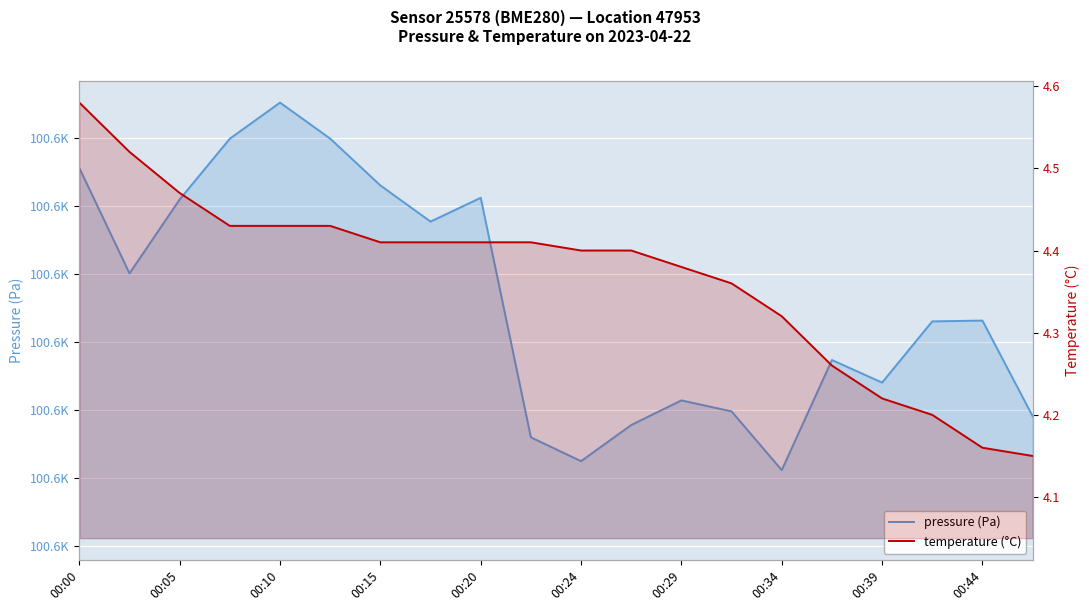

True or false: temperature (°C) and pressure (Pa) intersect in this chart.

False